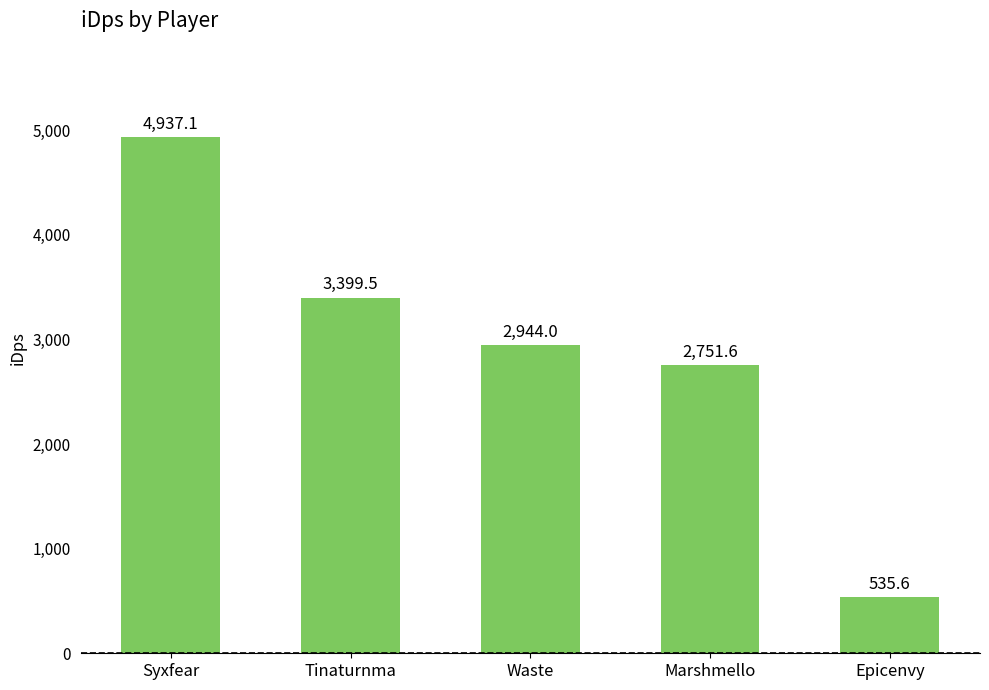

What is the approximate value at Syxfear?

4937.1